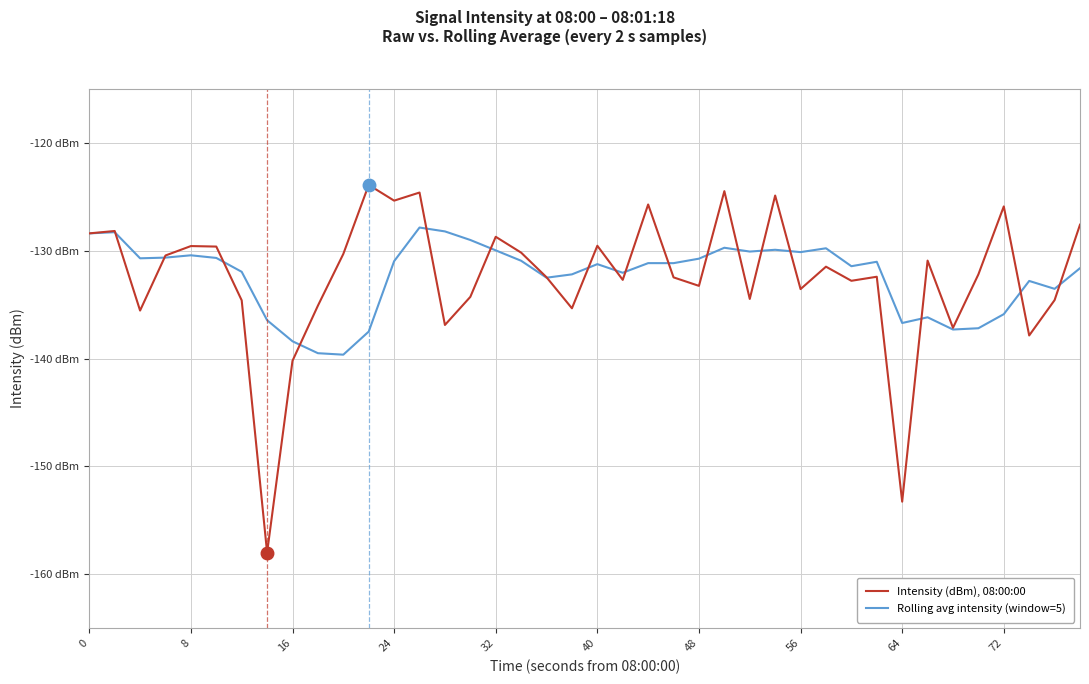

Is this an area chart (filled region under the line)?

No